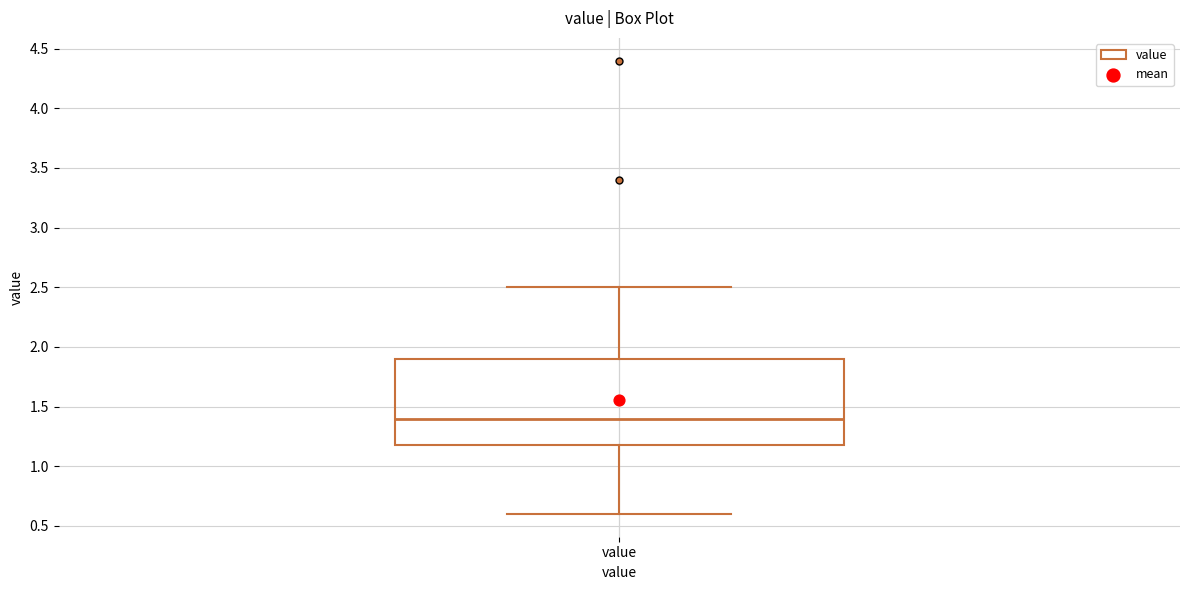

Read this box plot against the y-axis: the position of the median line, the range covered by the box, and the ends of both whiskers. The values are not printed on the chart, so give them approximately, as read against the axis.

median 1.4, box 1.2 to 1.9, whiskers 0.6 to 2.5